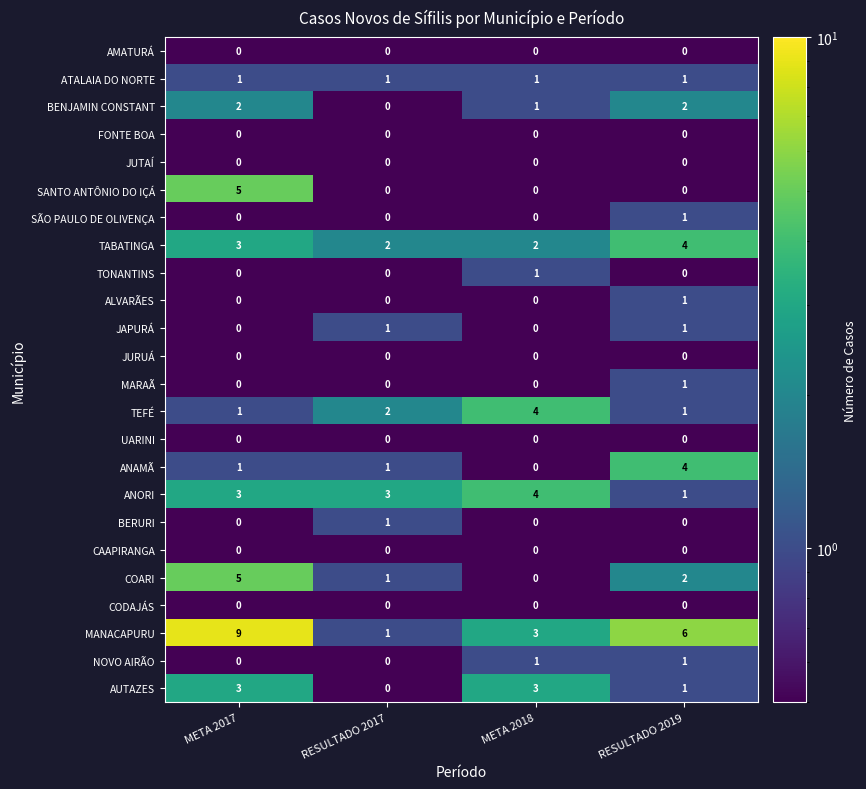

The NOVO AIRÃO series shows 2 at RESULTADO 2019. True or false?

False